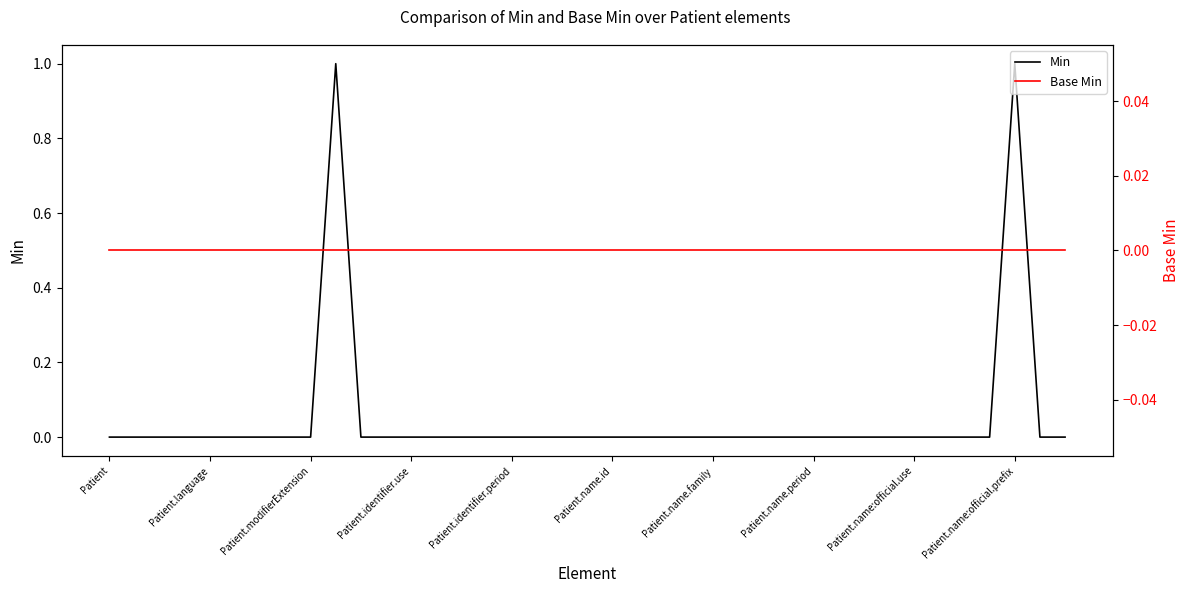

Is the value of Base Min at Patient.name:official.prefix greater than the value of Min at 19?

No